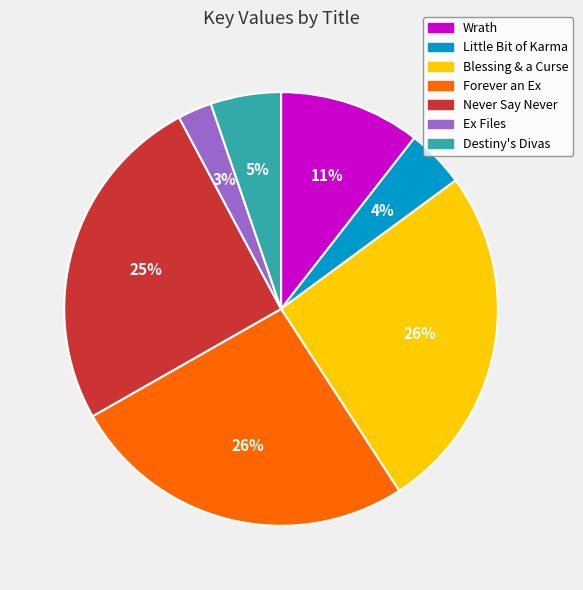

True or false: Destiny's Divas accounts for 1% of the total.

False